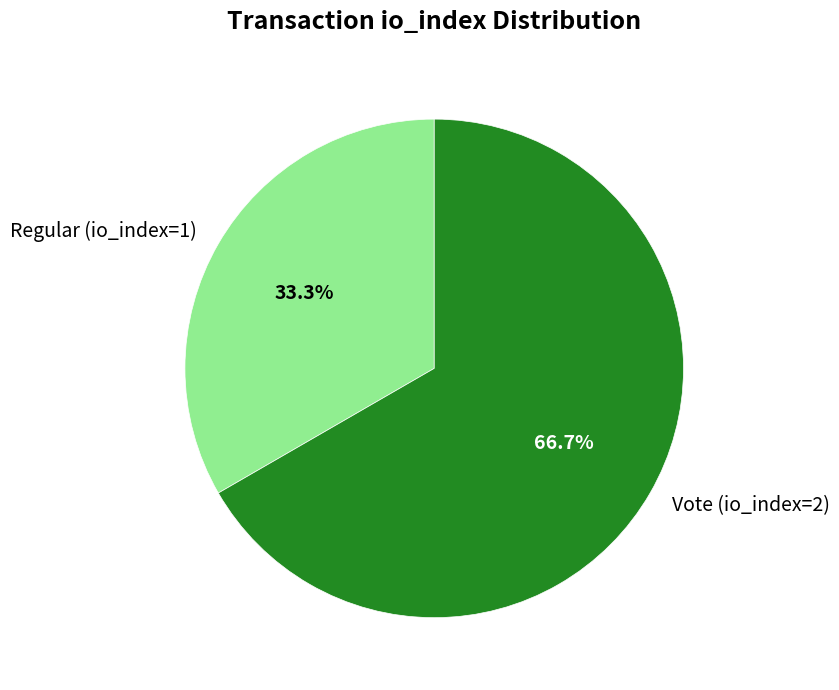

How many slices are in this pie chart?

2